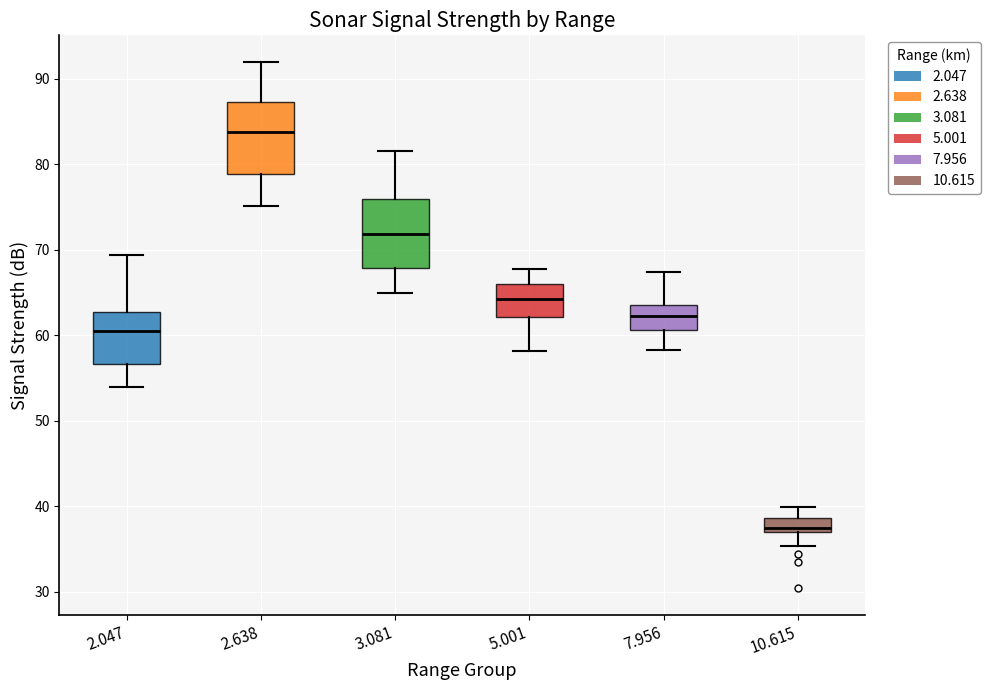

Which box has the highest median line?

2.638